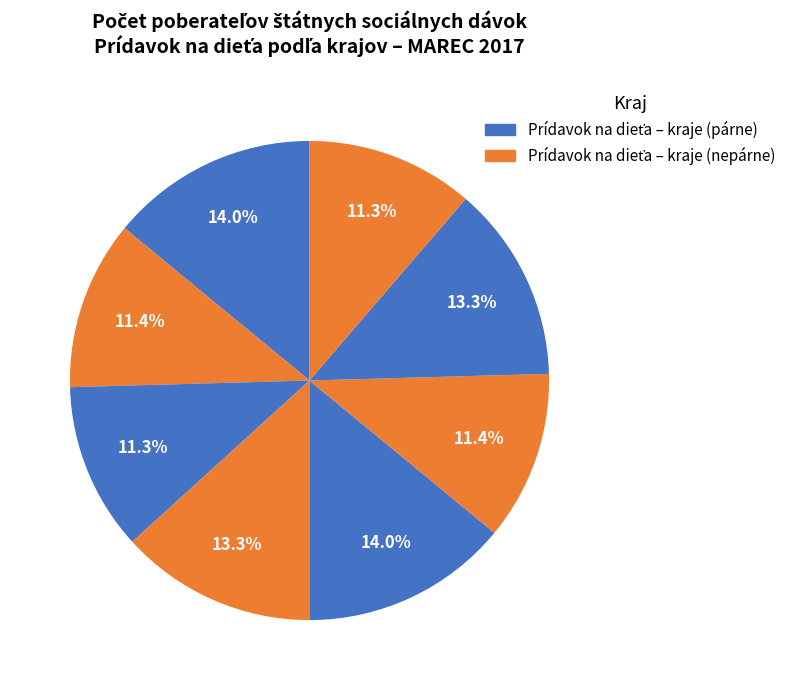

How many slices are in this pie chart?

8